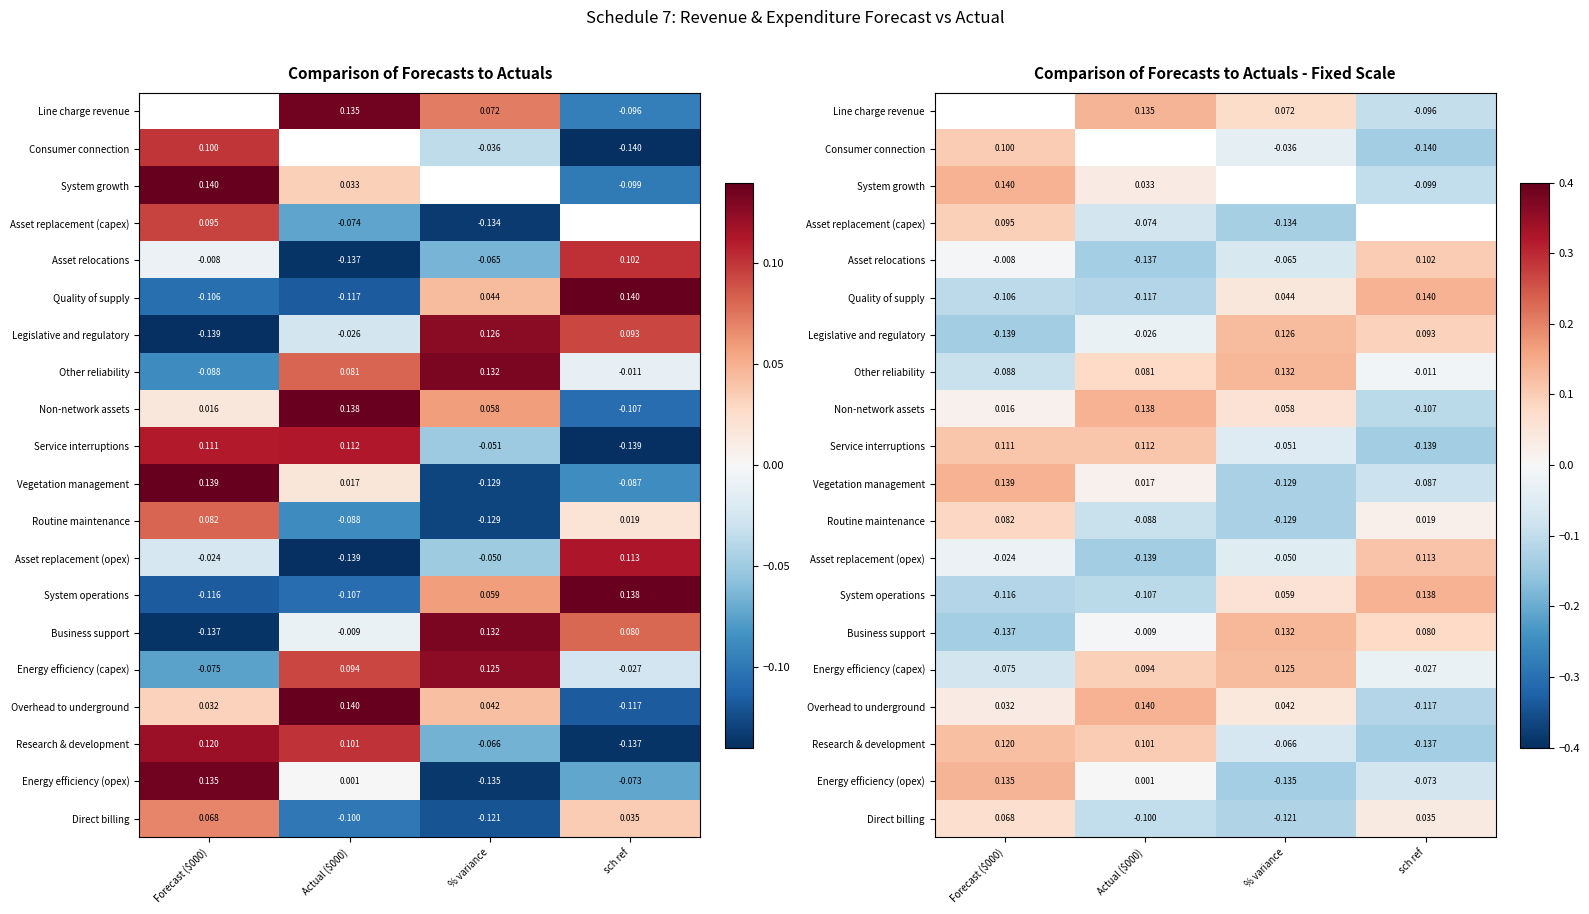

How many series are shown in this chart?

20